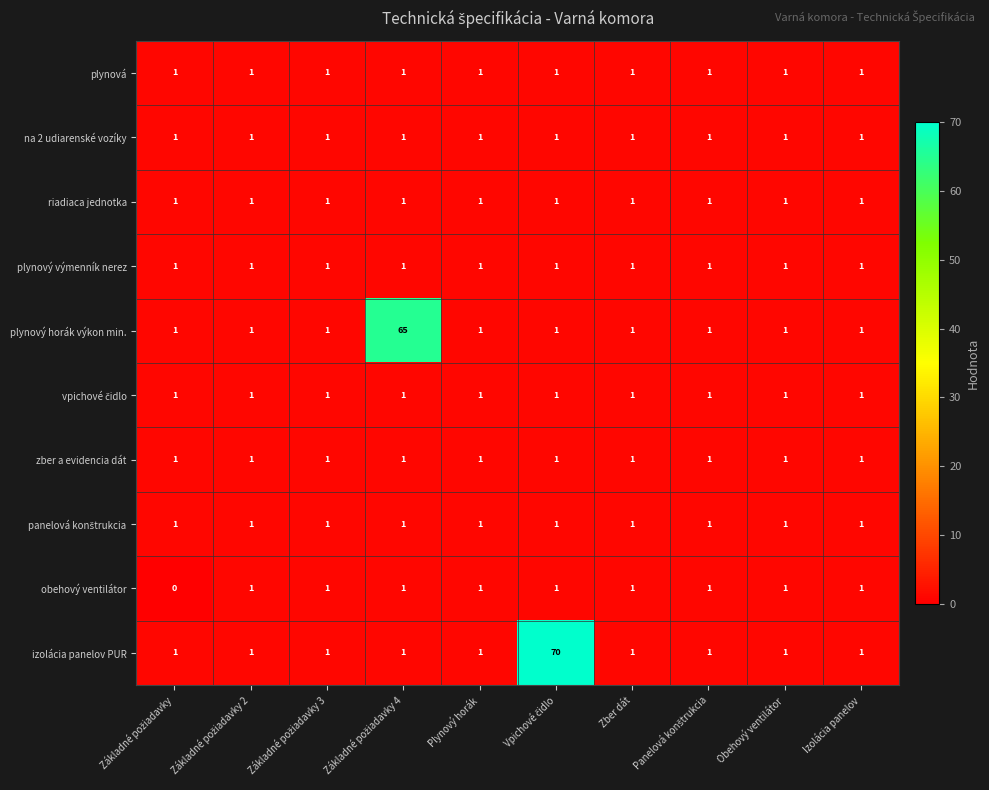

Count the obehový ventilátor values in the range 1 to 2.

9